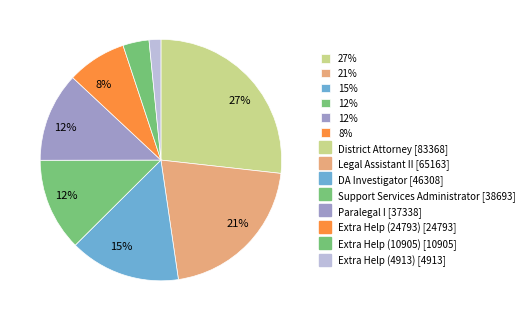

Which category has the biggest portion of the pie?

District Attorney